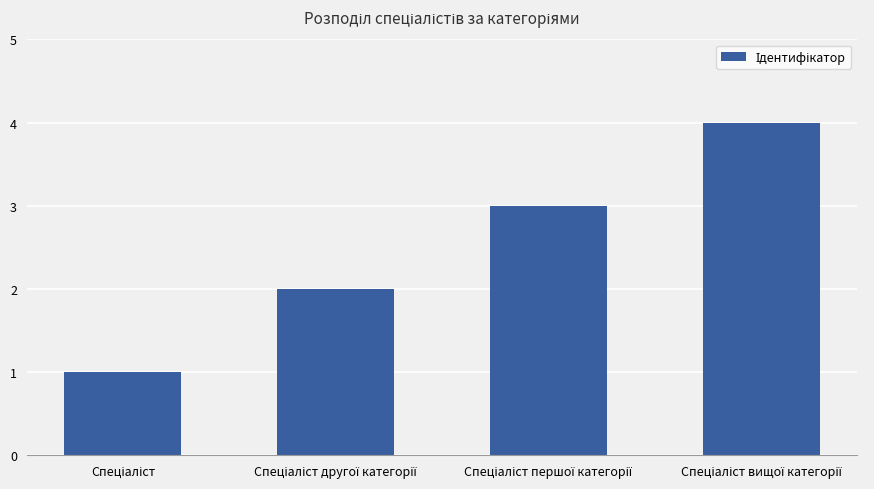

What is the sum of all values?

10